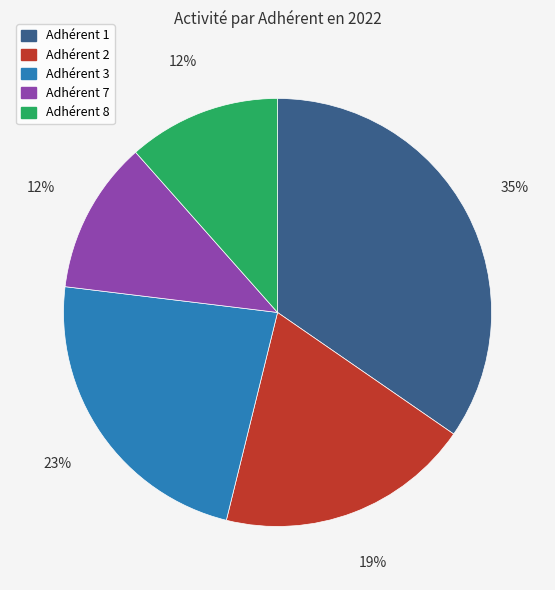

Is there any slice that represents more than half of the pie?

No